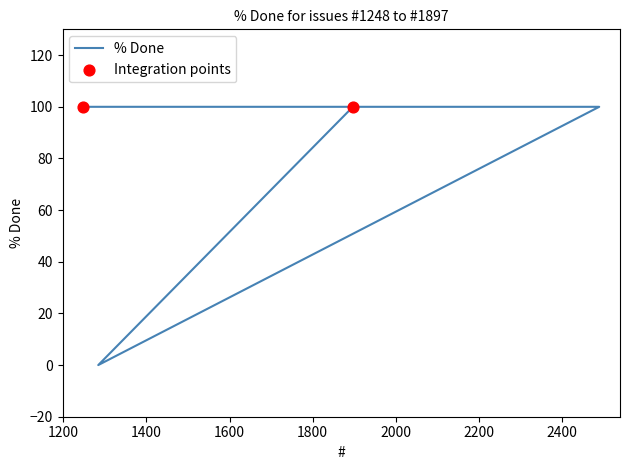

Between 1897 and 1248, which is larger?

1897